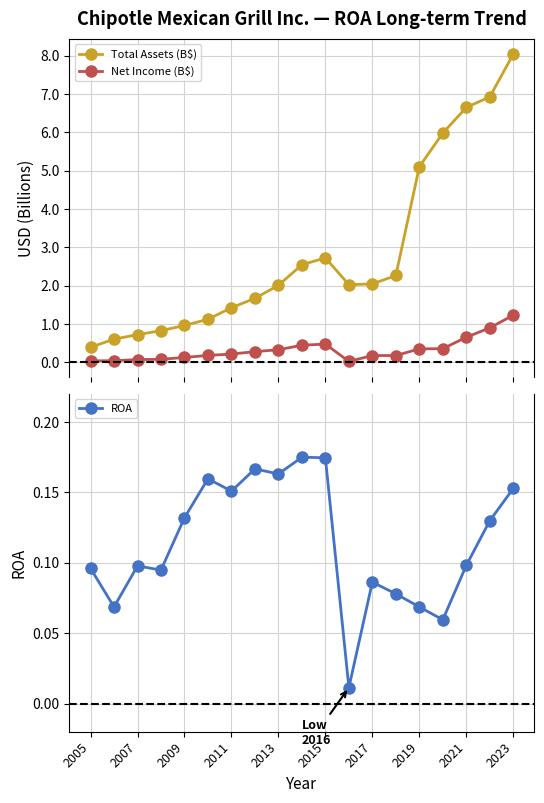

What is the difference between the second highest and second lowest values in the Net Income (B$) series?

0.9